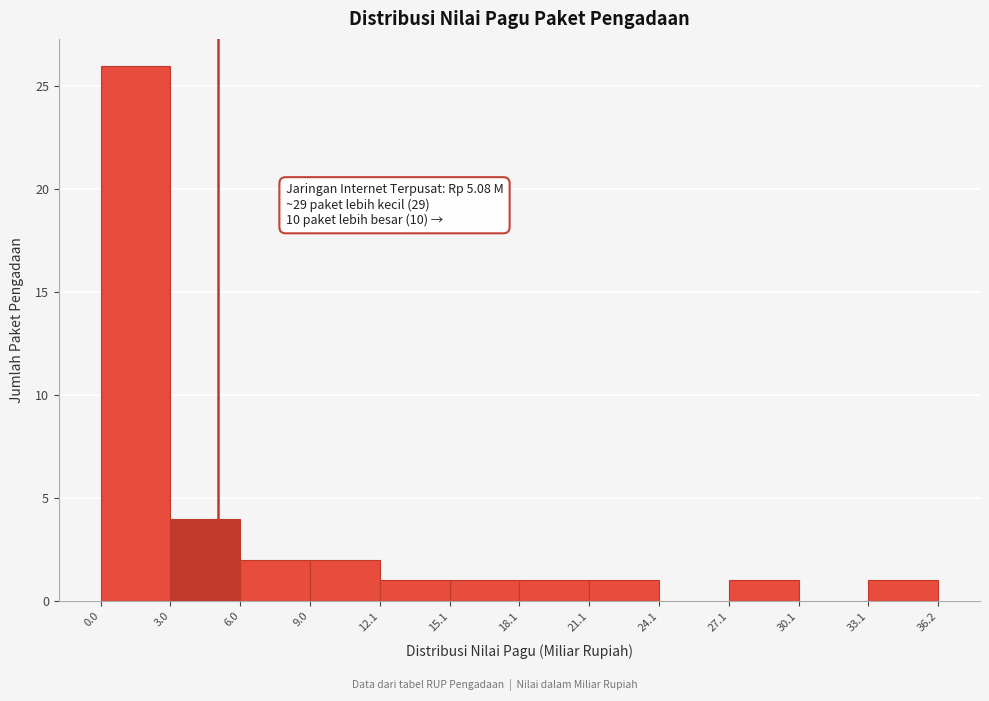

Which range on the x-axis has the tallest bar?

0.0 to 3.0